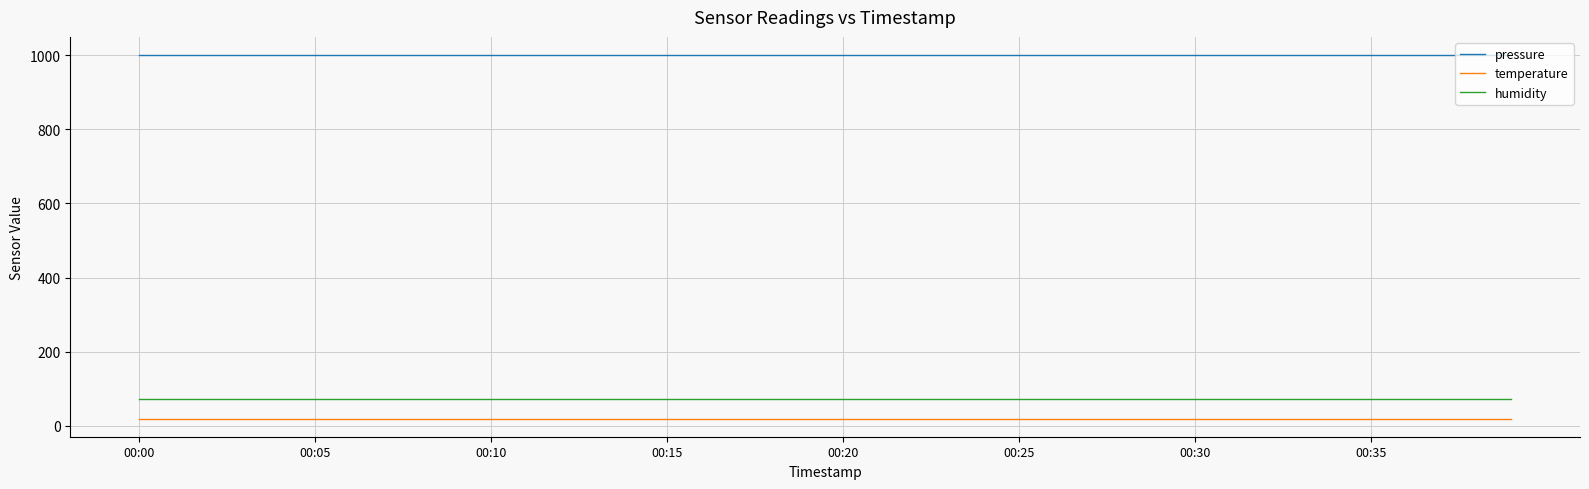

What is the minimum value for pressure?

1000.2